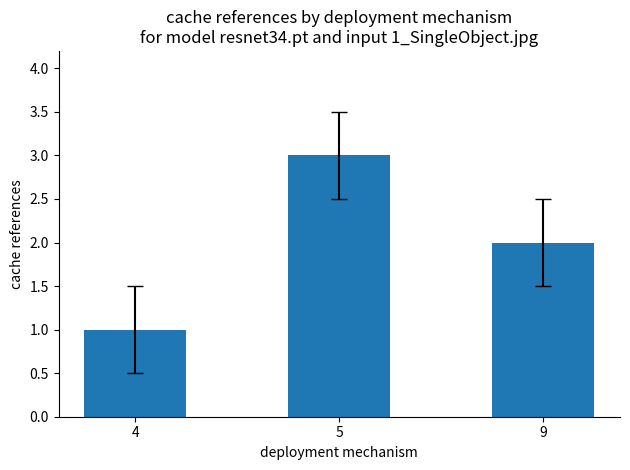

Which label corresponds to the smallest value in the chart?

4